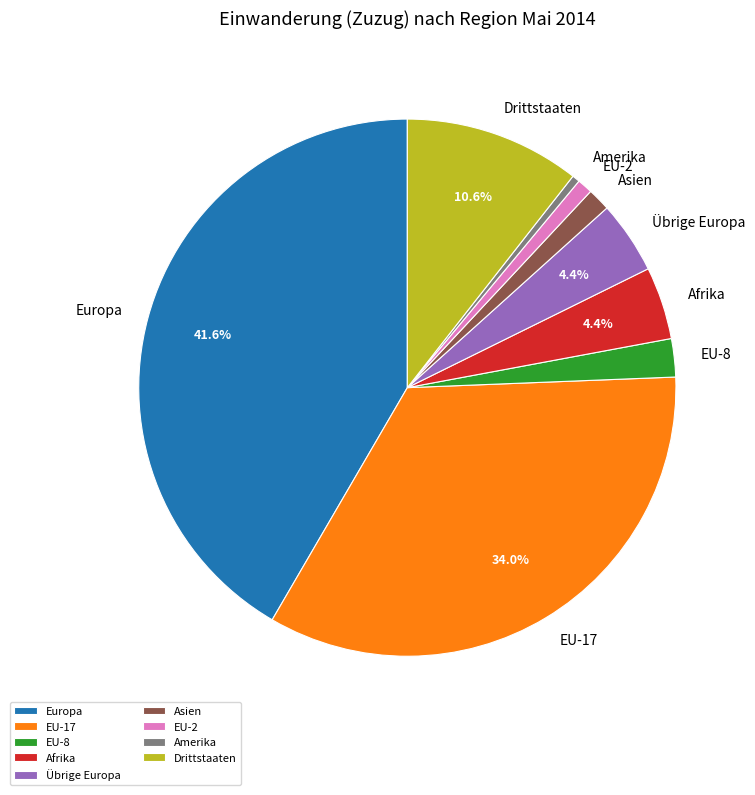

To the nearest percent, what is the combined percentage of EU-2 and Drittstaaten?

11%